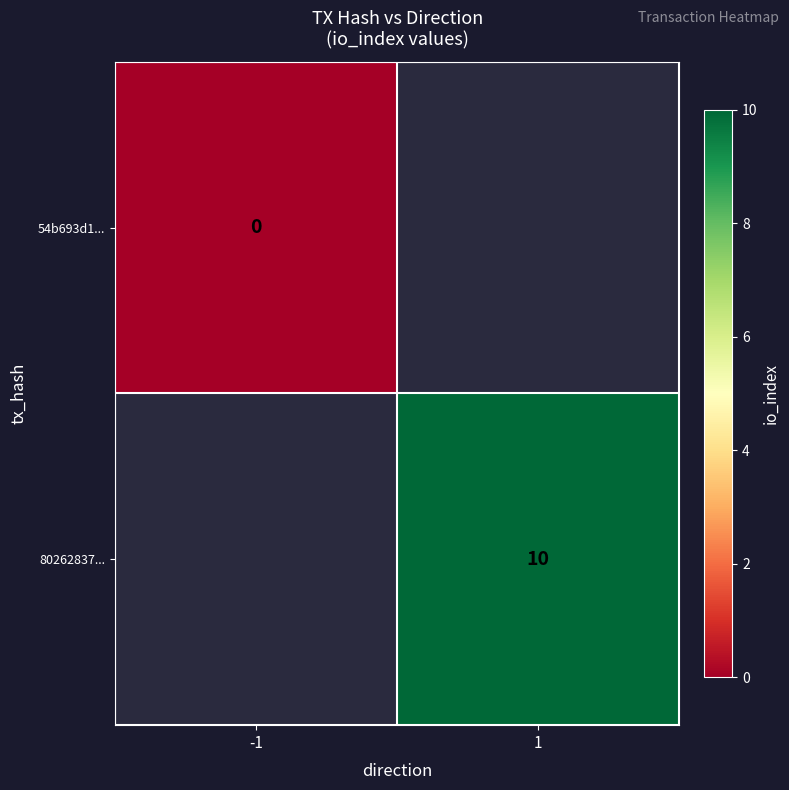

The value of 80262837... at 1 is 10. True or false?

True